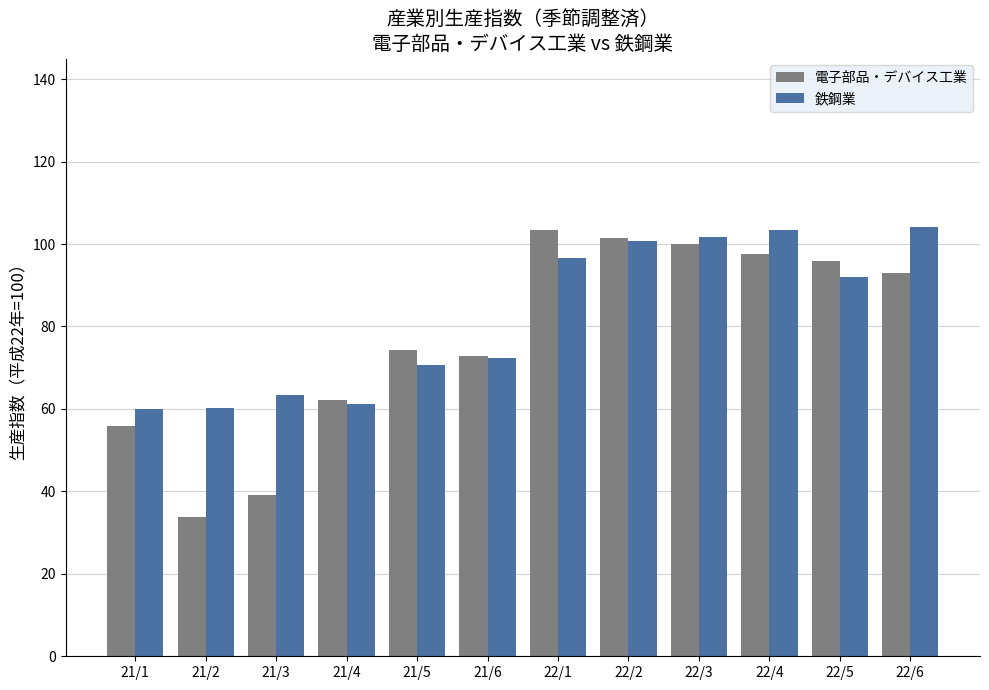

At how many categories does at least one series exceed 36?

12